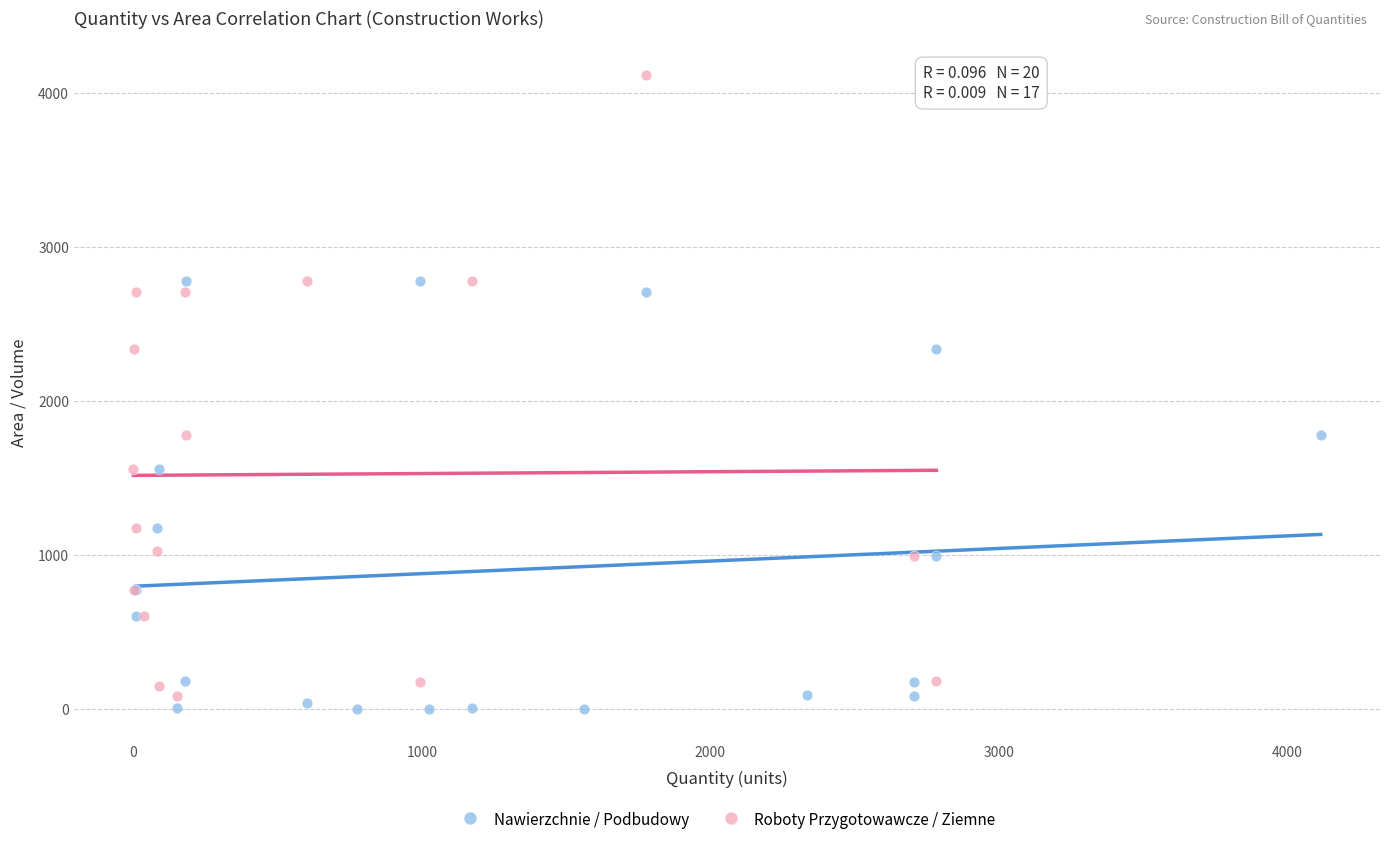

Which series reaches the maximum Y coordinate?

Roboty Przygotowawcze / Ziemne